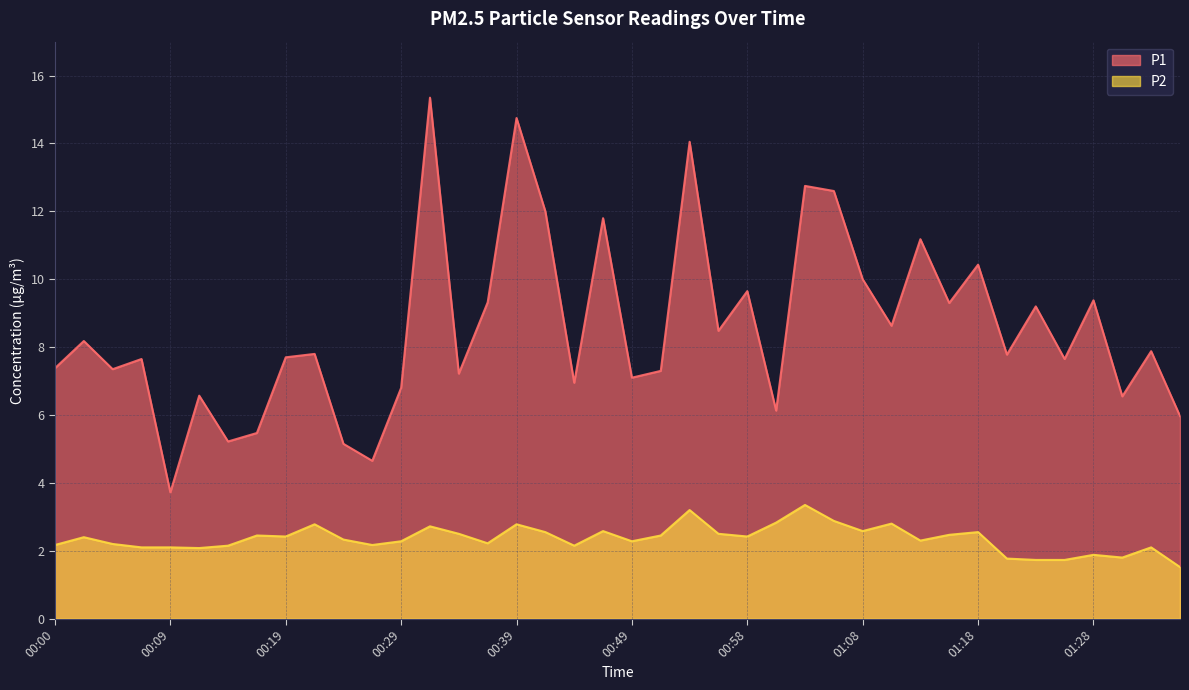

Which label corresponds to the largest value in the chart?

00:31